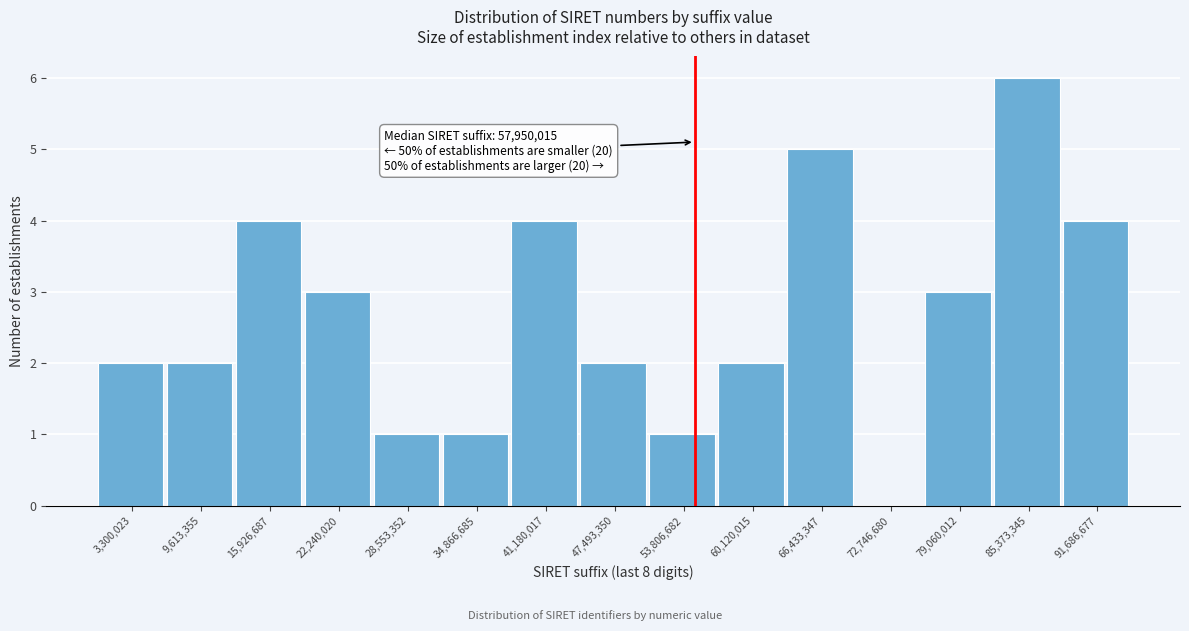

Reading left to right, list all the values displayed in this chart.

3,300,023=2	9,613,355=2	15,926,687=4	22,240,020=3	28,553,352=1	34,866,685=1	41,180,017=4	47,493,350=2	53,806,682=1	60,120,015=2	66,433,347=5	72,746,680=0	79,060,012=3	85,373,345=6	91,686,677=4